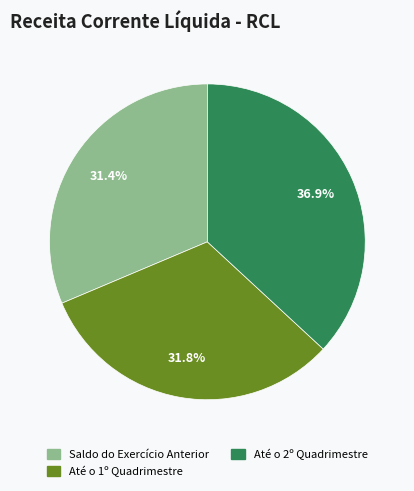

True or false: Até o 1º Quadrimestre accounts for 32% of the total.

True